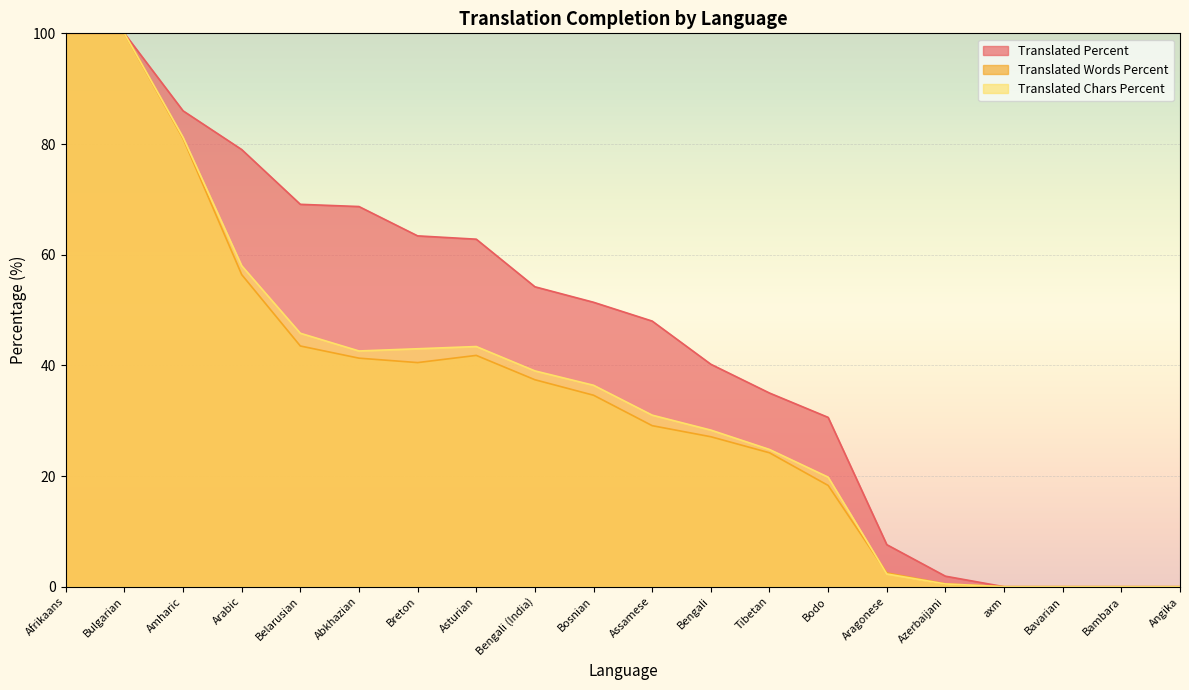

Rank the series at Amharic from highest to lowest value.

translated_percent, translated_chars_percent, translated_words_percent